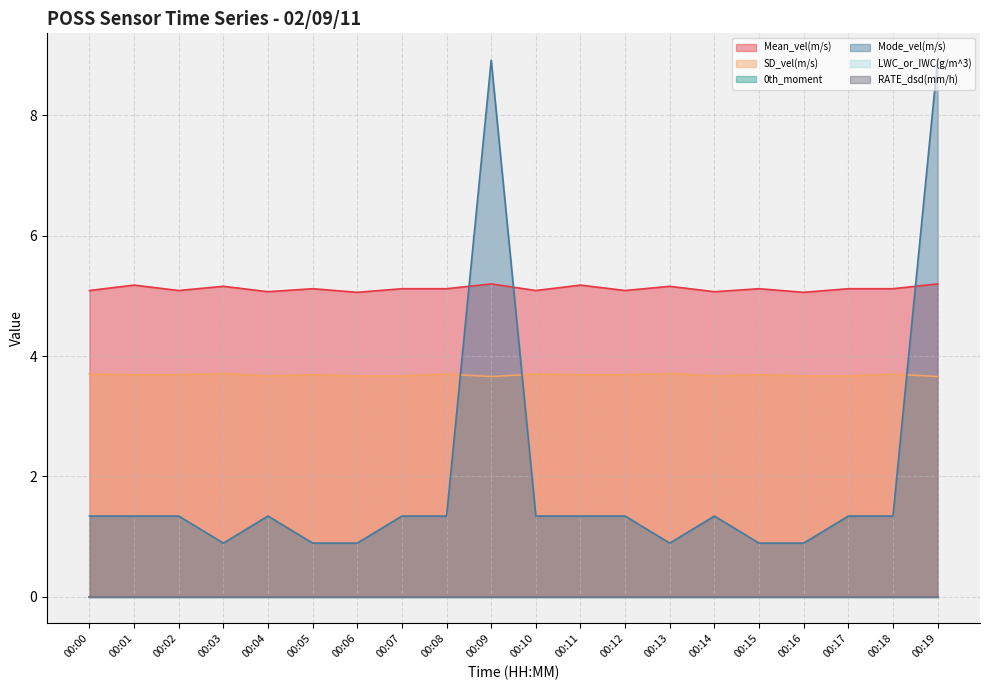

List the series in order of their overall mean, highest first.

Mean_vel(m/s), SD_vel(m/s), Mode_vel(m/s)